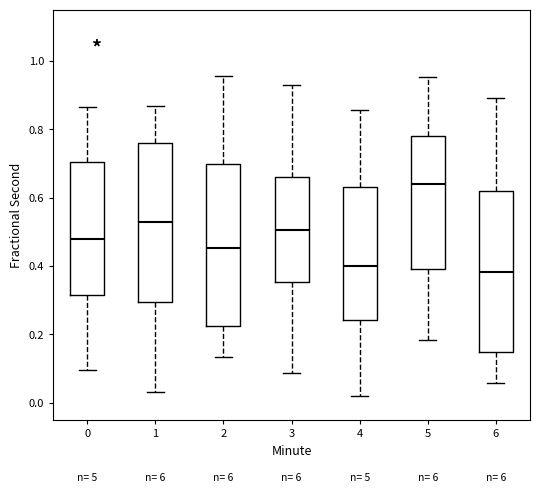

Where is the upper edge of the box at x = 4 on the y-axis? The values are not printed on the chart, so give them approximately, as read against the axis.

0.64